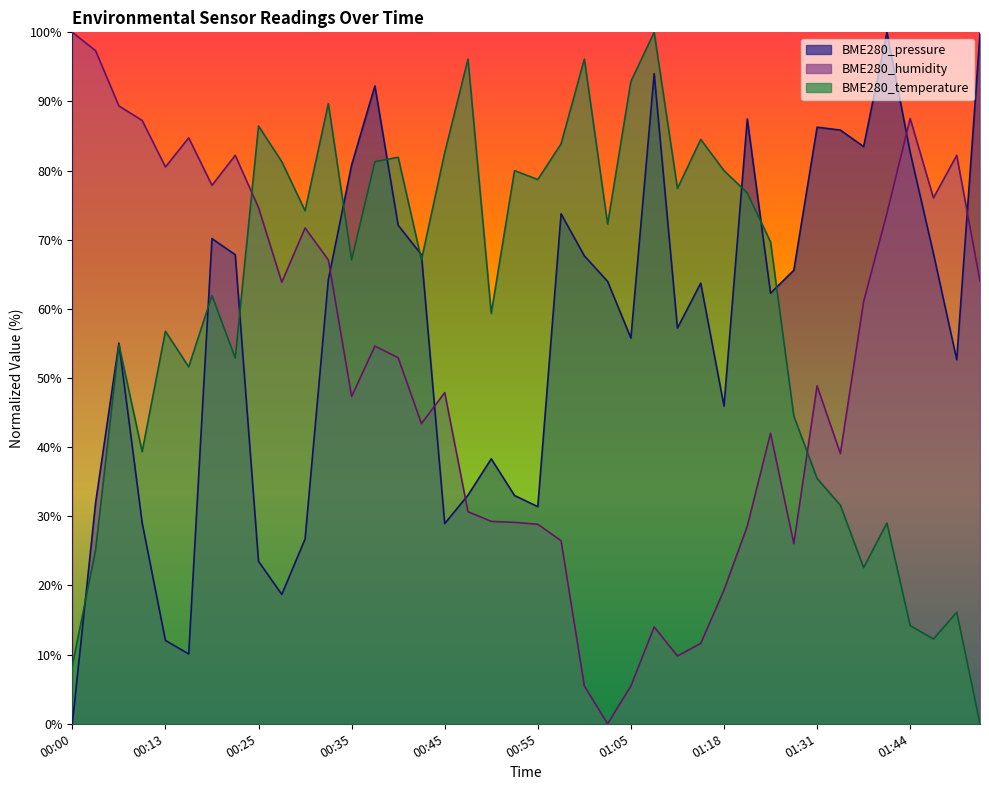

What is the highest value of the BME280_temperature series?

100.0